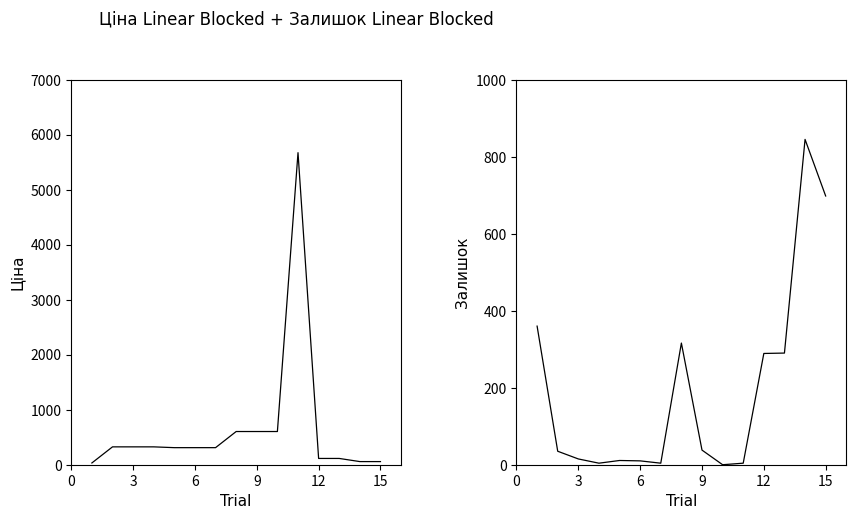

What are all the series names shown in the legend?

Ціна, Залишок